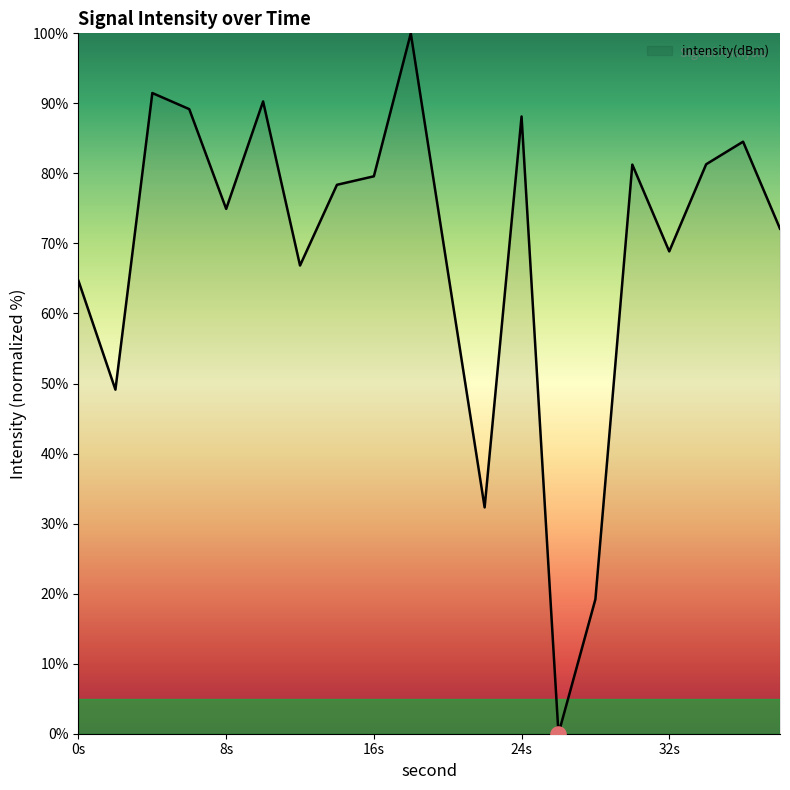

What is the greatest value displayed?

100.0